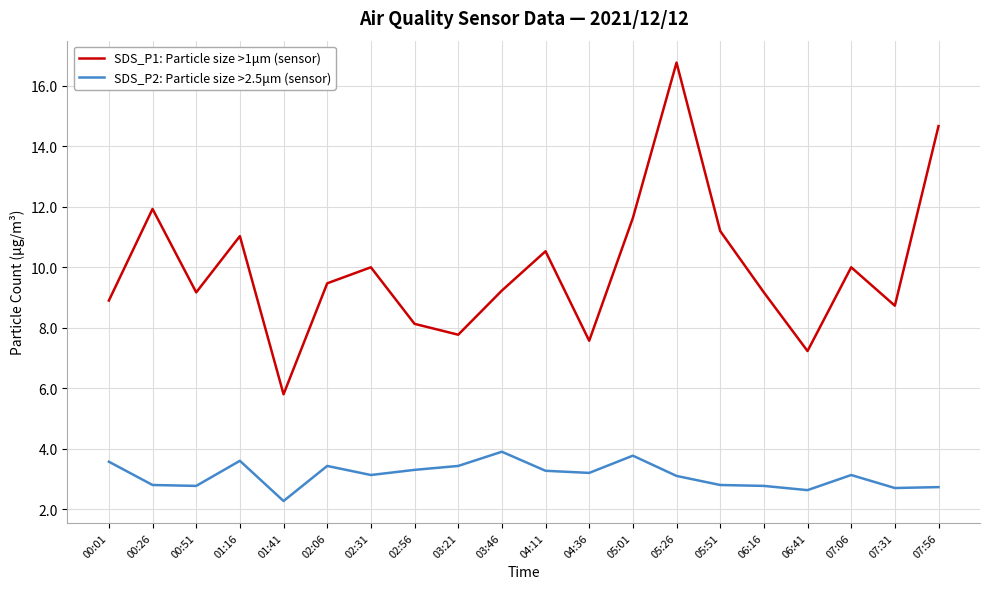

What is the difference between the highest and lowest values at 05:51?

8.4